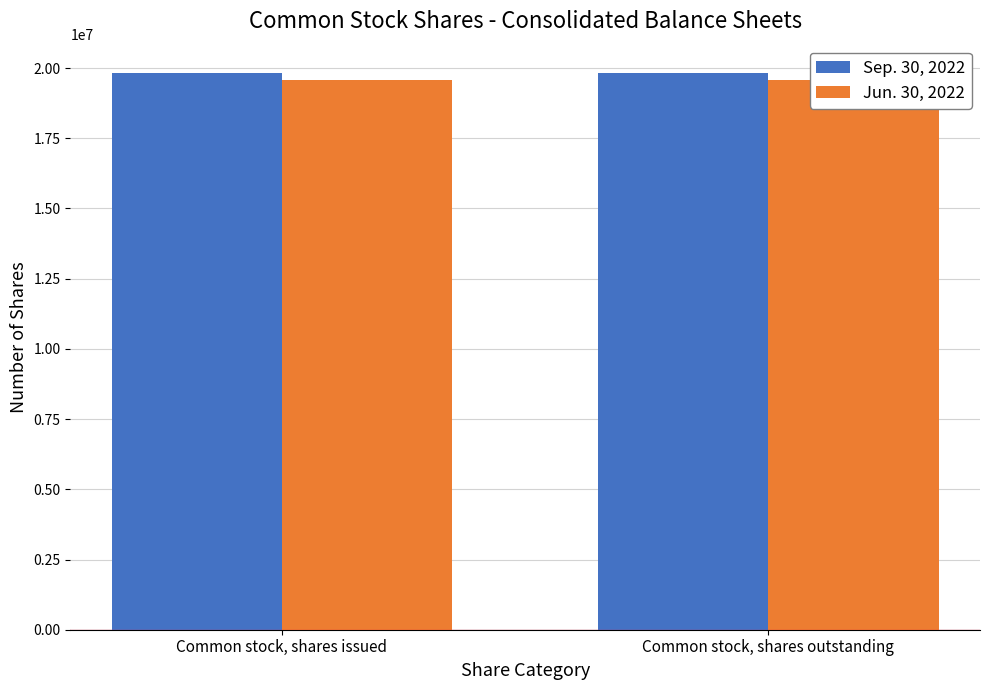

Is it true that Jun. 30, 2022 equals 8009983 at Common stock, shares issued?

False